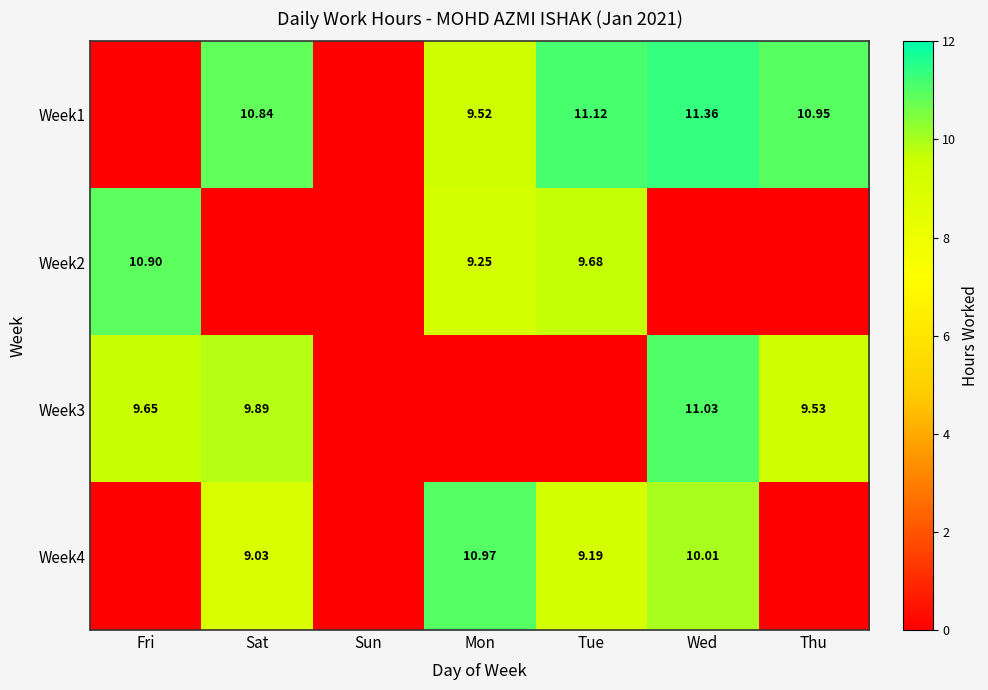

The value of Week1 at Thu is 10.9. True or false?

True